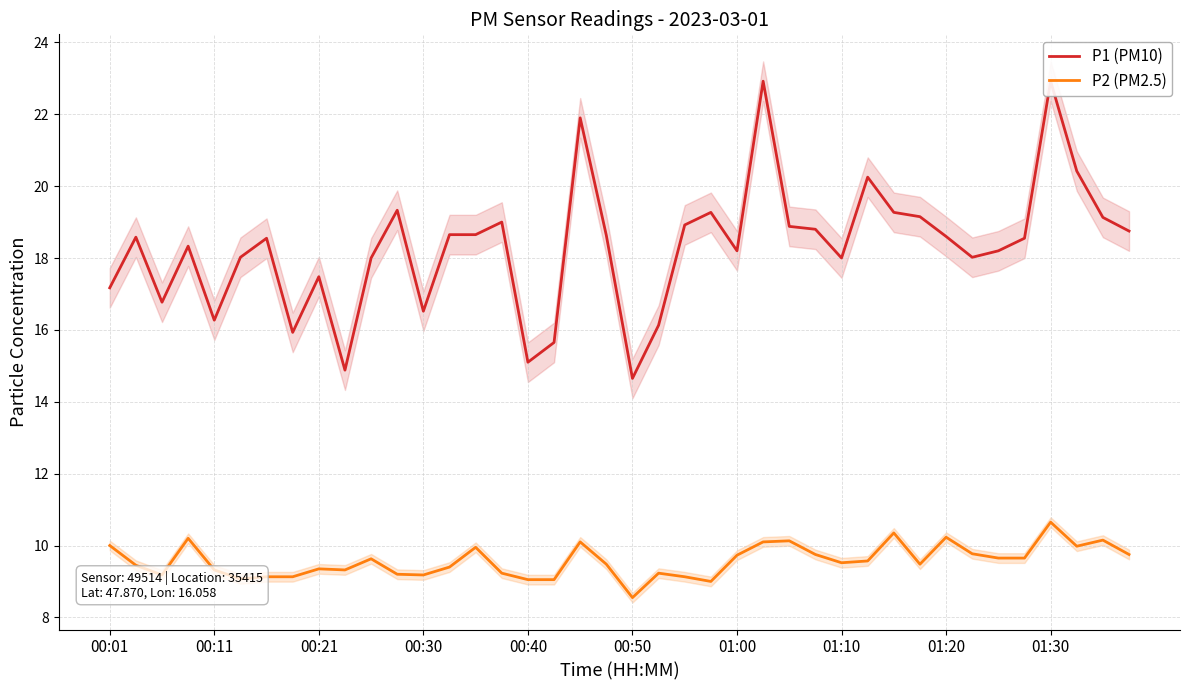

True or false: P1 (PM10) and P2 (PM2.5) cross at least once.

False